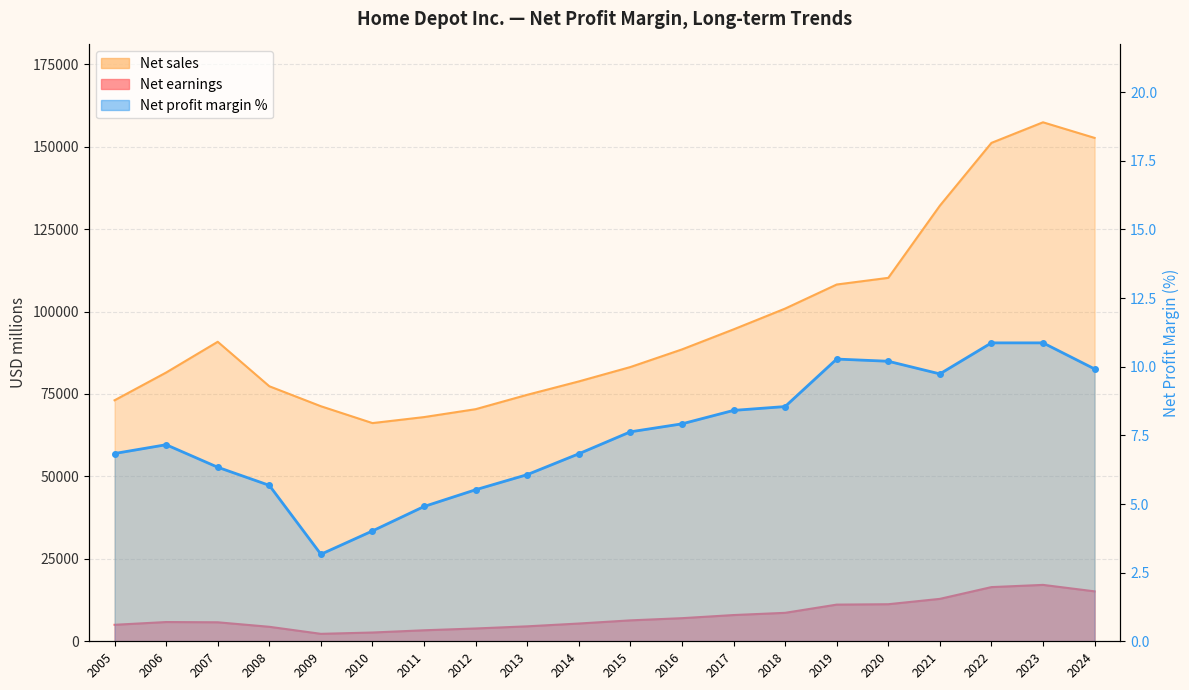

What is the value of the Net earnings point at the 8th from the left?

3883.0